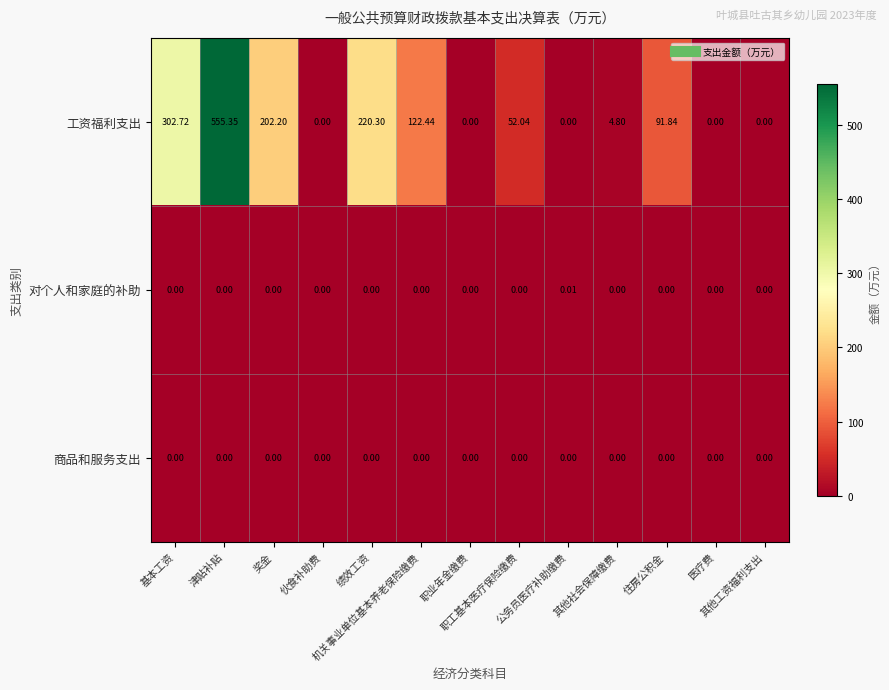

How many categories are shown in the chart?

13